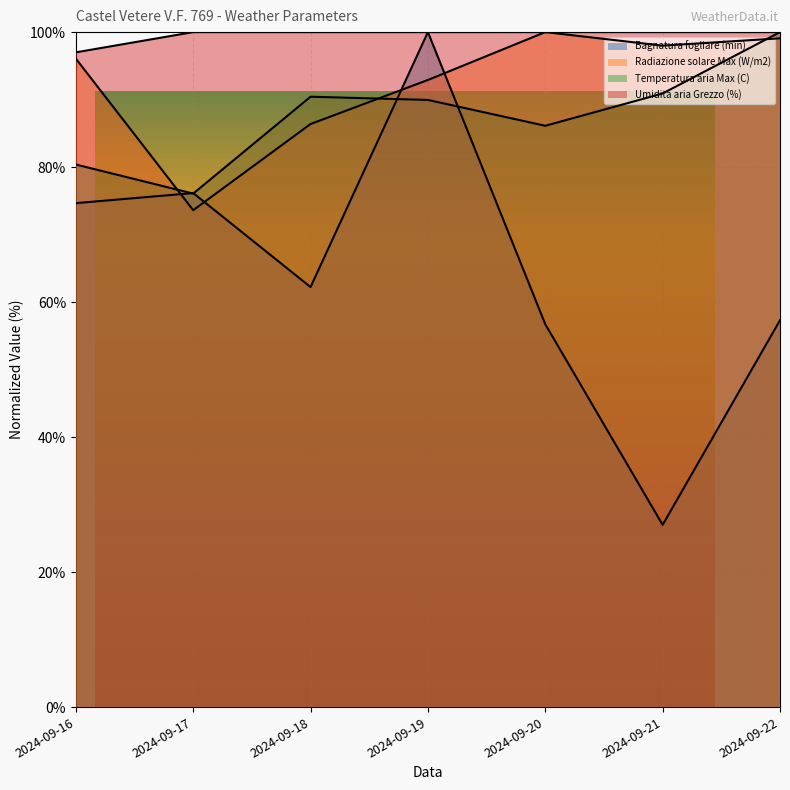

What is the difference between the highest and lowest values at 2024-09-16?

22.3